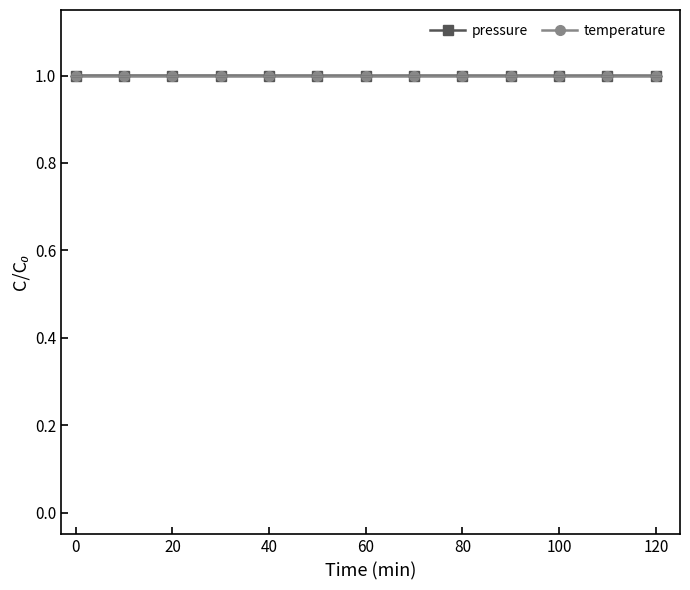

Which series has the largest range (max minus min)?

pressure